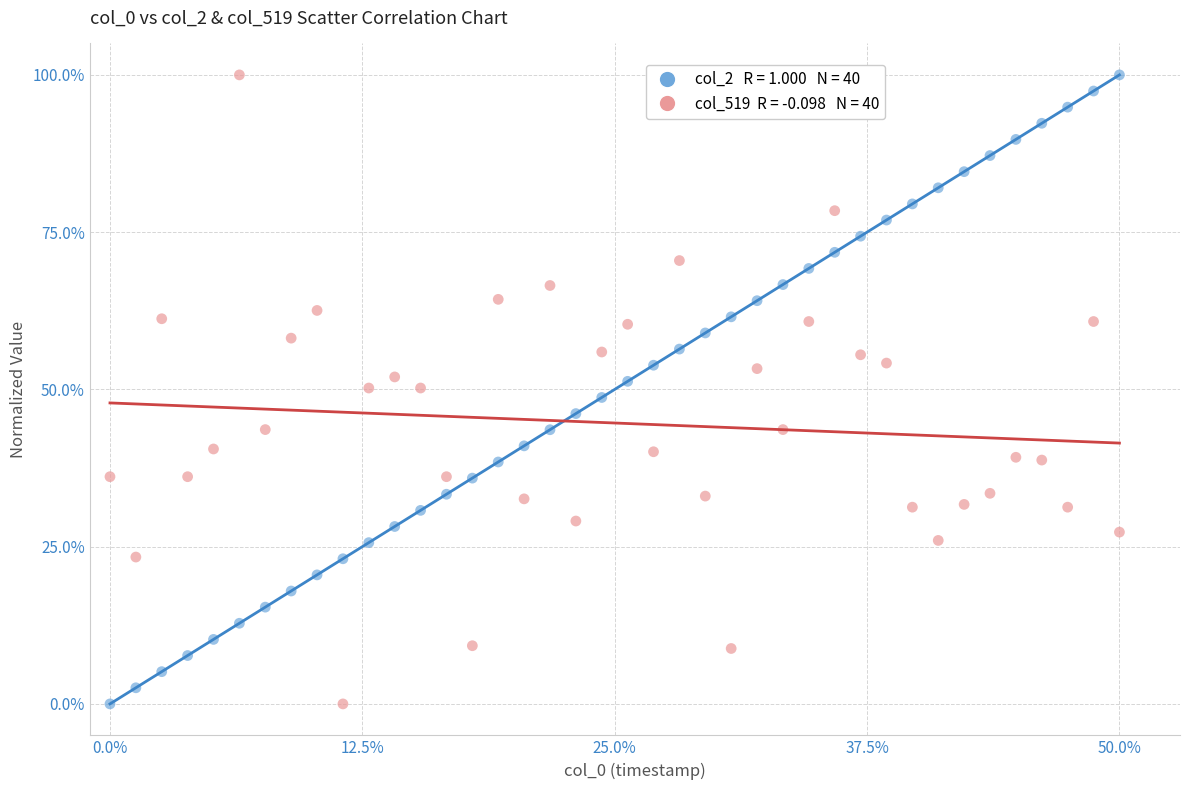

Across all data points, what is the range of X values (max minus min)?

50.0